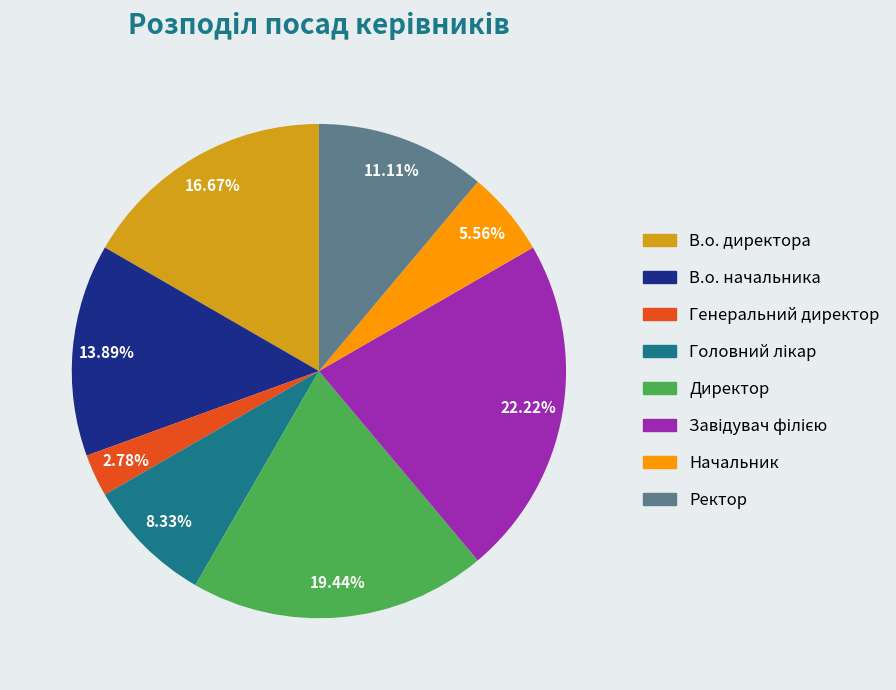

What is the ratio of the value at В.о. директора to the value at Ректор?

1.5